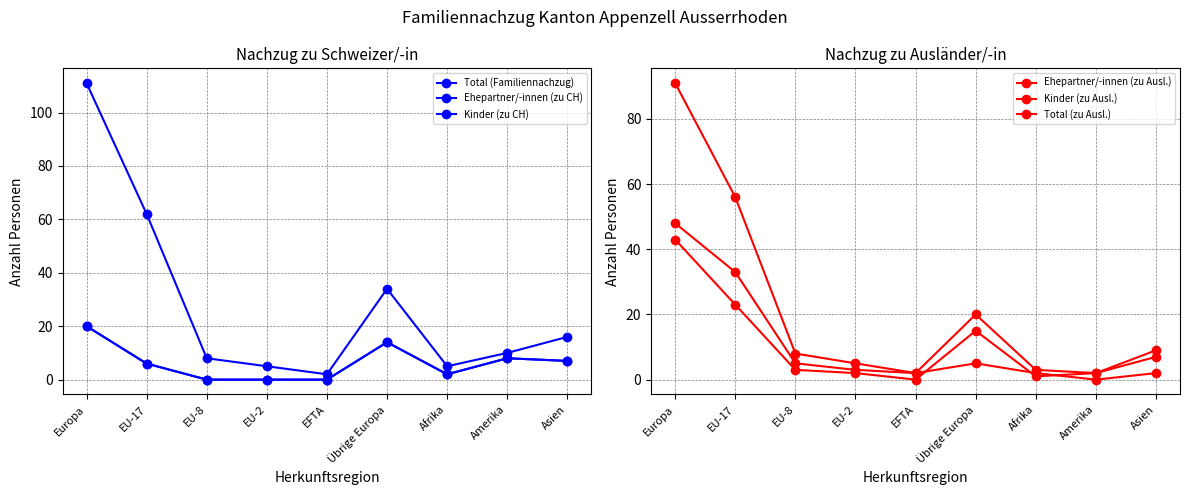

True or false: Total (Familiennachzug) and Ehepartner/-innen (zu Ausl.) cross at least once.

False